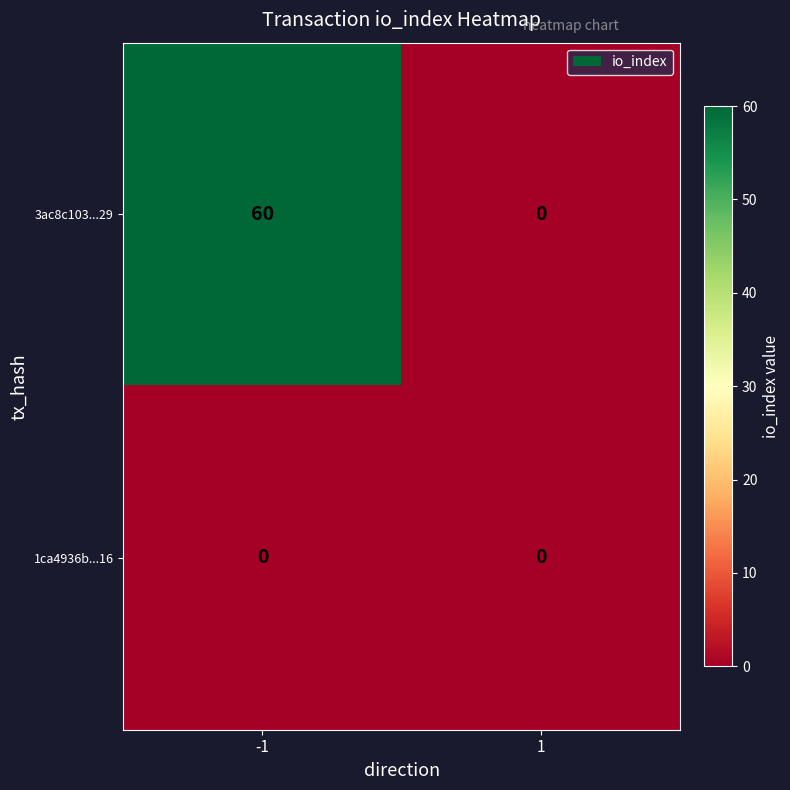

What is the average value of the 3ac8c103...29 series?

30